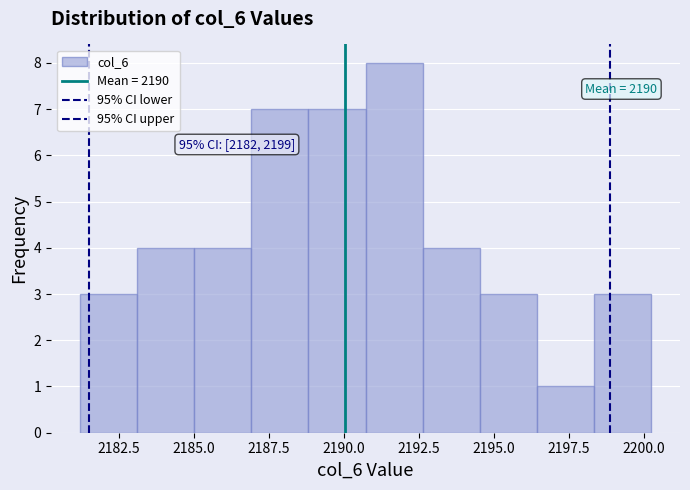

Read against the x-axis, roughly where is the centre of the tallest bar?

2191.5